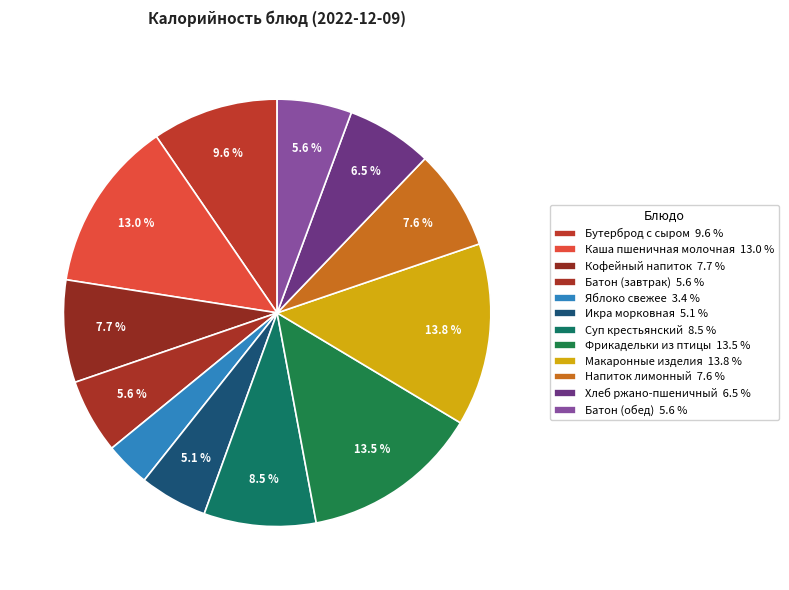

Count the number of slices in the pie.

12